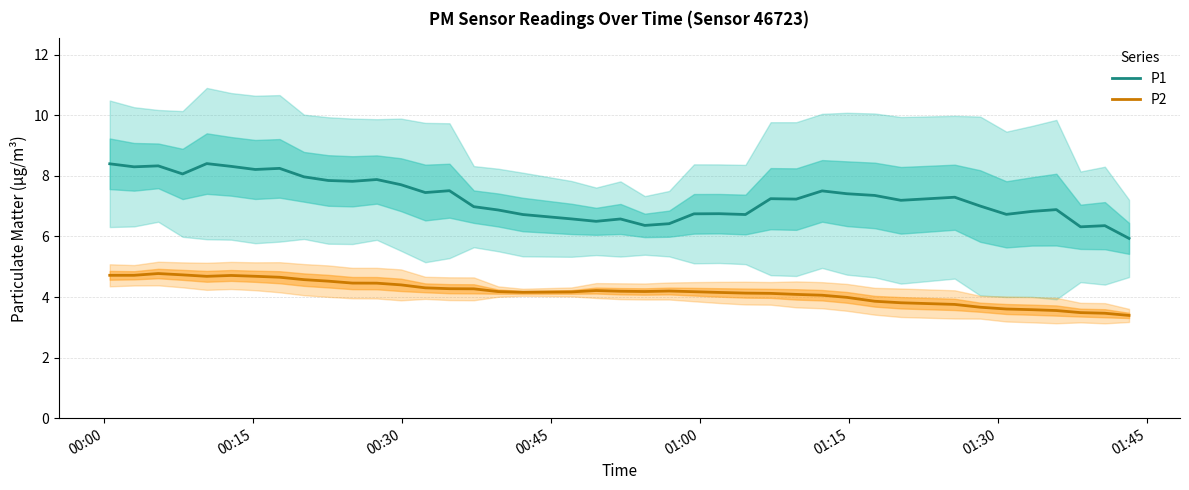

What is the label of the 7th point from the left?

01:30